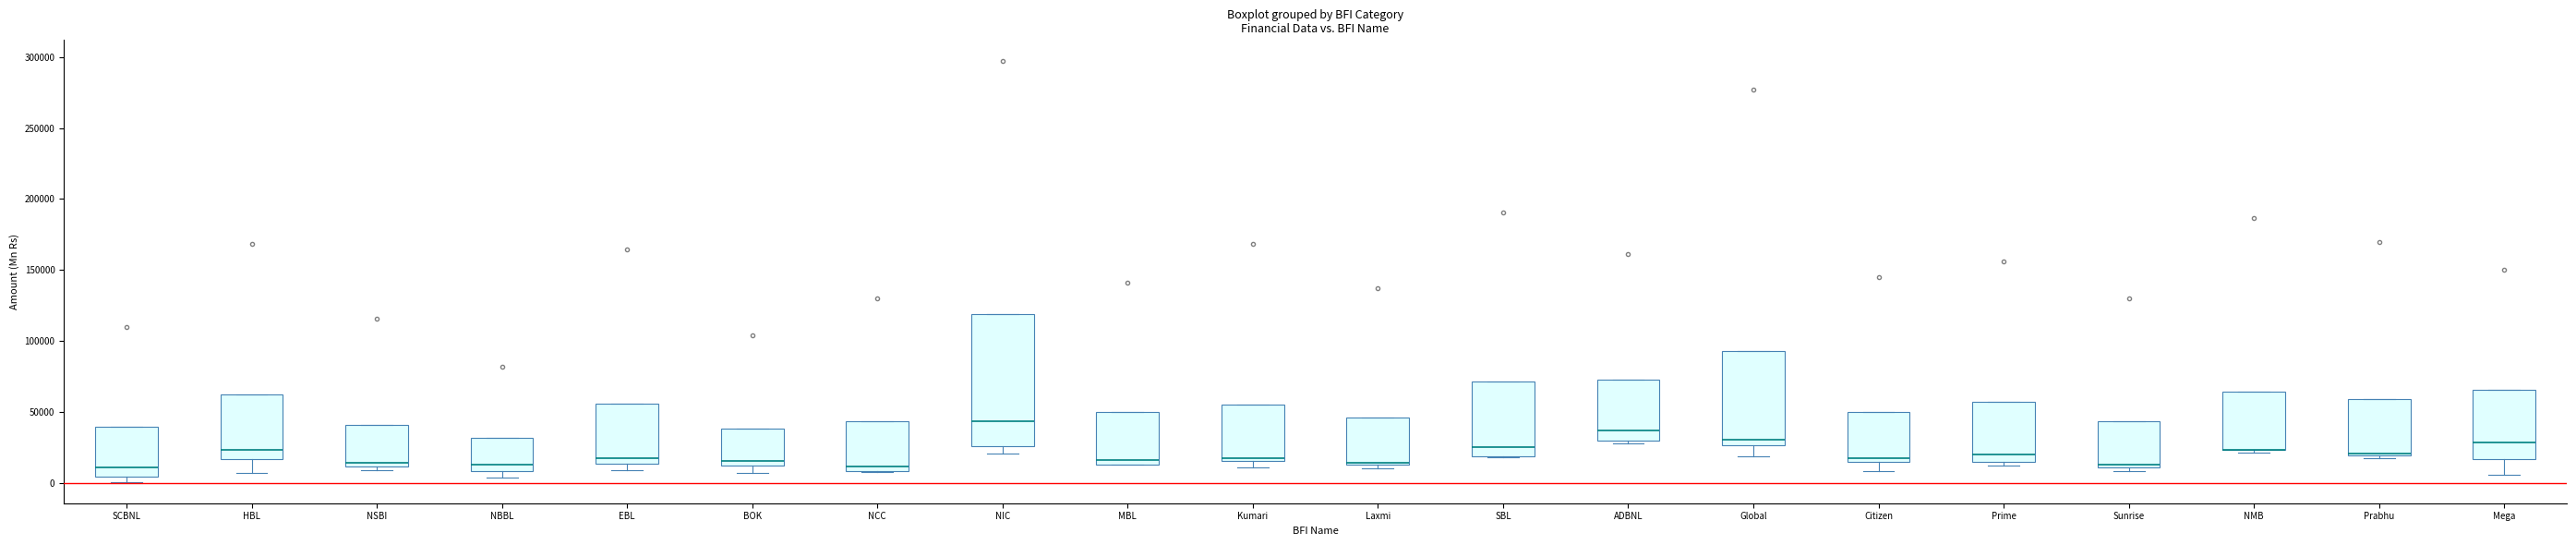

Reading left to right, transcribe this box plot: for each box, give where its median line is, the range the box spans, and where its two whiskers end, as read against the y-axis. The values are not printed on the chart, so give them approximately, as read against the axis.

SCBNL: median 10000, box 5000 to 40000, whiskers 0 to 40000
HBL: median 25000, box 15000 to 60000, whiskers 5000 to 60000
NSBI: median 15000, box 10000 to 40000, whiskers 10000 (just below the box's lower edge) to 40000
NBBL: median 15000, box 10000 to 30000, whiskers 5000 to 30000
EBL: median 20000, box 15000 to 55000, whiskers 10000 to 55000
BOK: median 15000, box 10000 to 40000, whiskers 5000 to 40000
NCC: median 10000 (just above the box's lower edge), box 10000 to 45000, whiskers 10000 to 45000
NIC: median 45000, box 25000 to 120000, whiskers 20000 to 120000
MBL: median 15000 (just above the box's lower edge), box 15000 to 50000, whiskers 15000 to 50000
Kumari: median 15000 (just above the box's lower edge), box 15000 to 55000, whiskers 10000 to 55000
Laxmi: median 15000 (just above the box's lower edge), box 15000 to 45000, whiskers 10000 to 45000
SBL: median 25000, box 20000 to 70000, whiskers 20000 to 70000
ADBNL: median 35000, box 30000 to 70000, whiskers 30000 (just below the box's lower edge) to 70000
Global: median 30000, box 25000 to 95000, whiskers 20000 to 95000
Citizen: median 20000, box 15000 to 50000, whiskers 10000 to 50000
Prime: median 20000, box 15000 to 55000, whiskers 10000 to 55000
Sunrise: median 15000, box 10000 to 45000, whiskers 10000 (just below the box's lower edge) to 45000
NMB: median 25000 (drawn on the box's lower edge), box 25000 to 65000, whiskers 20000 to 65000
Prabhu: median 20000 (just above the box's lower edge), box 20000 to 60000, whiskers 15000 to 60000
Mega: median 30000, box 15000 to 65000, whiskers 5000 to 65000